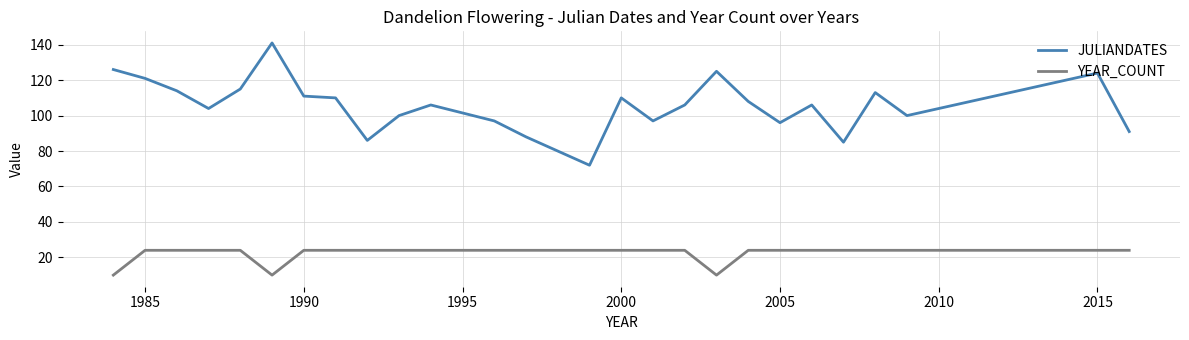

What is the maximum value for YEAR_COUNT?

24